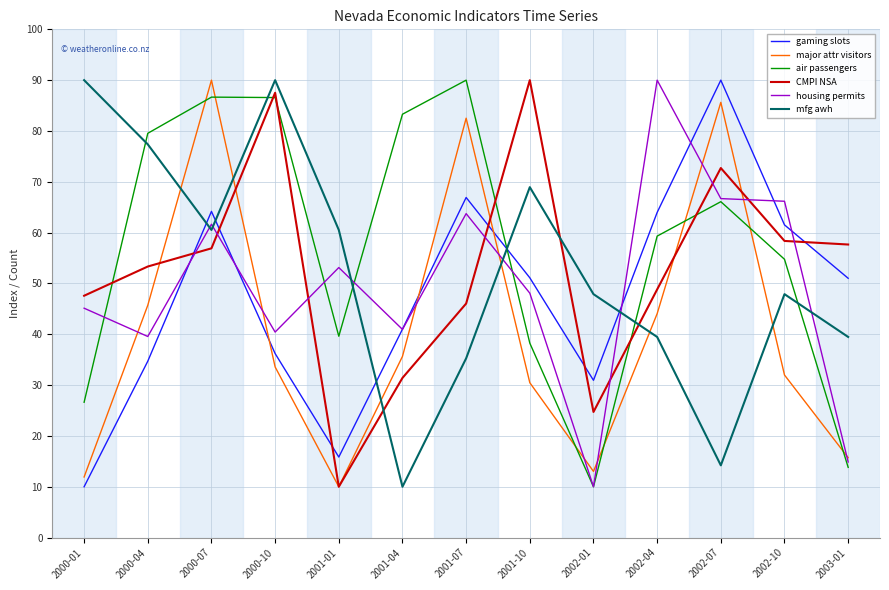

What is the minimum value for major attr visitors?

10.0